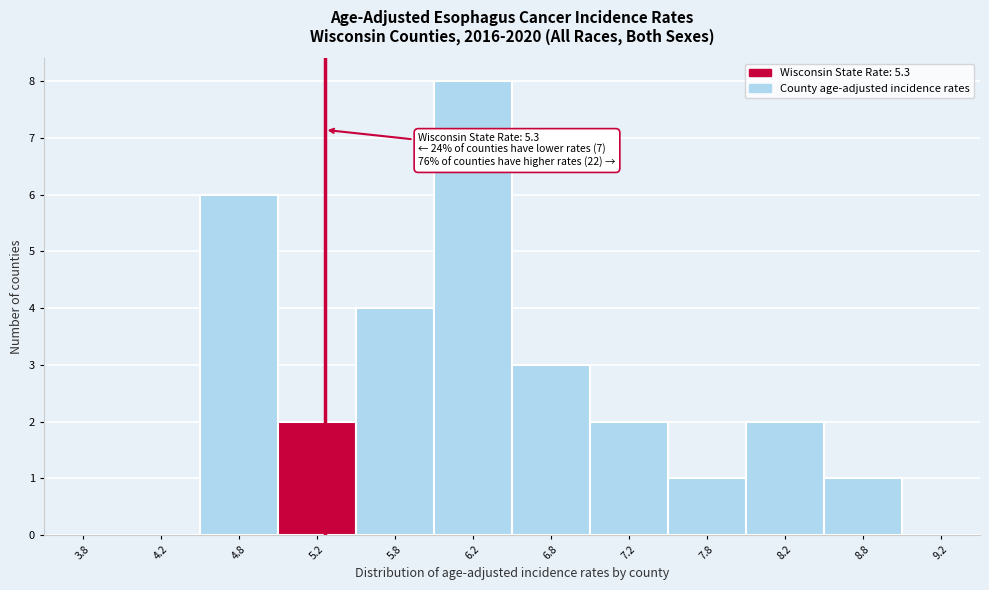

Which range on the x-axis has the tallest bar?

6.0 to 6.5